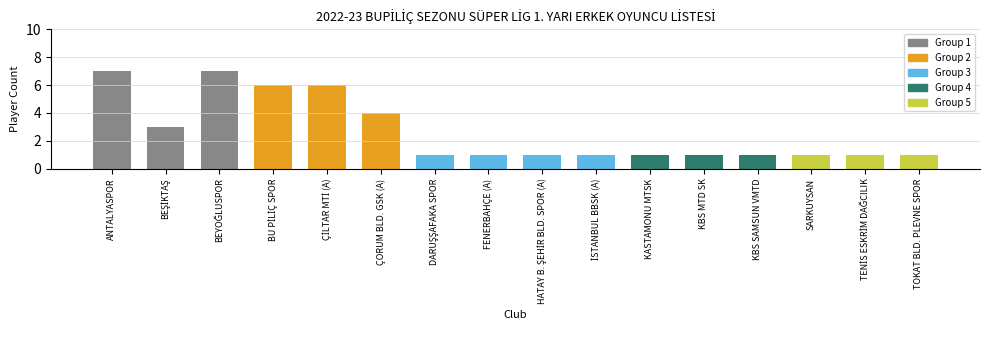

Is it true that the value at BEYOĞLUSPOR is 7?

True